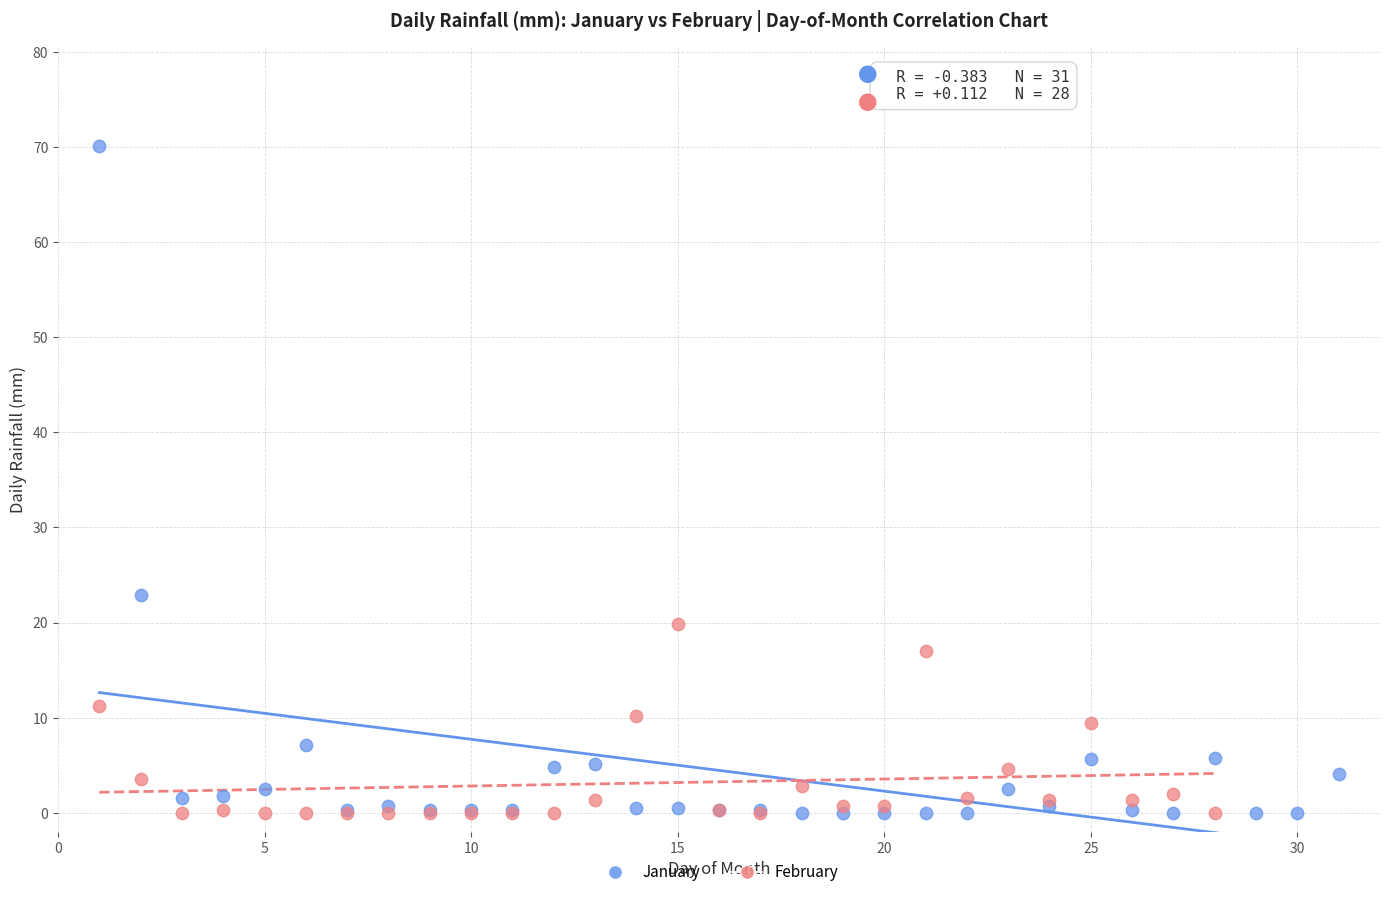

Which series has the largest Y range (max minus min)?

January